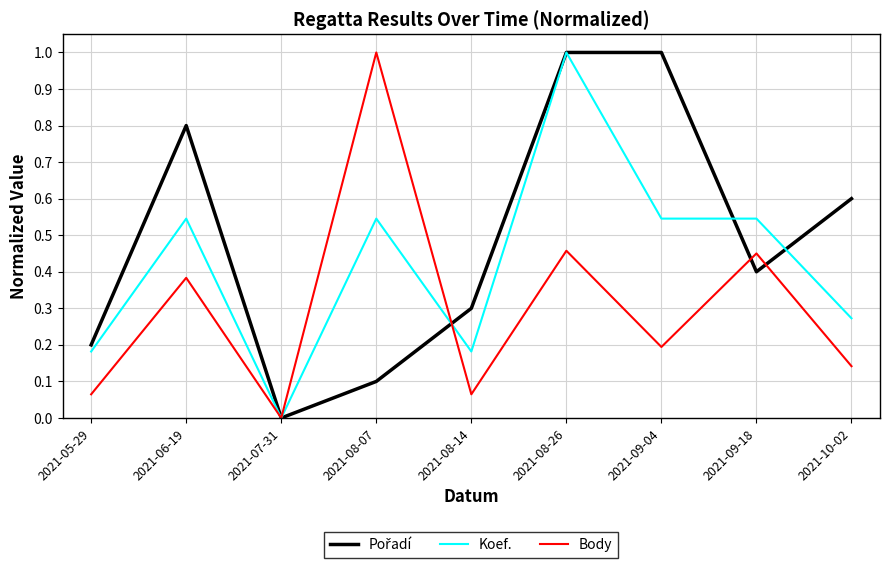

What is the greatest value displayed?

1.0